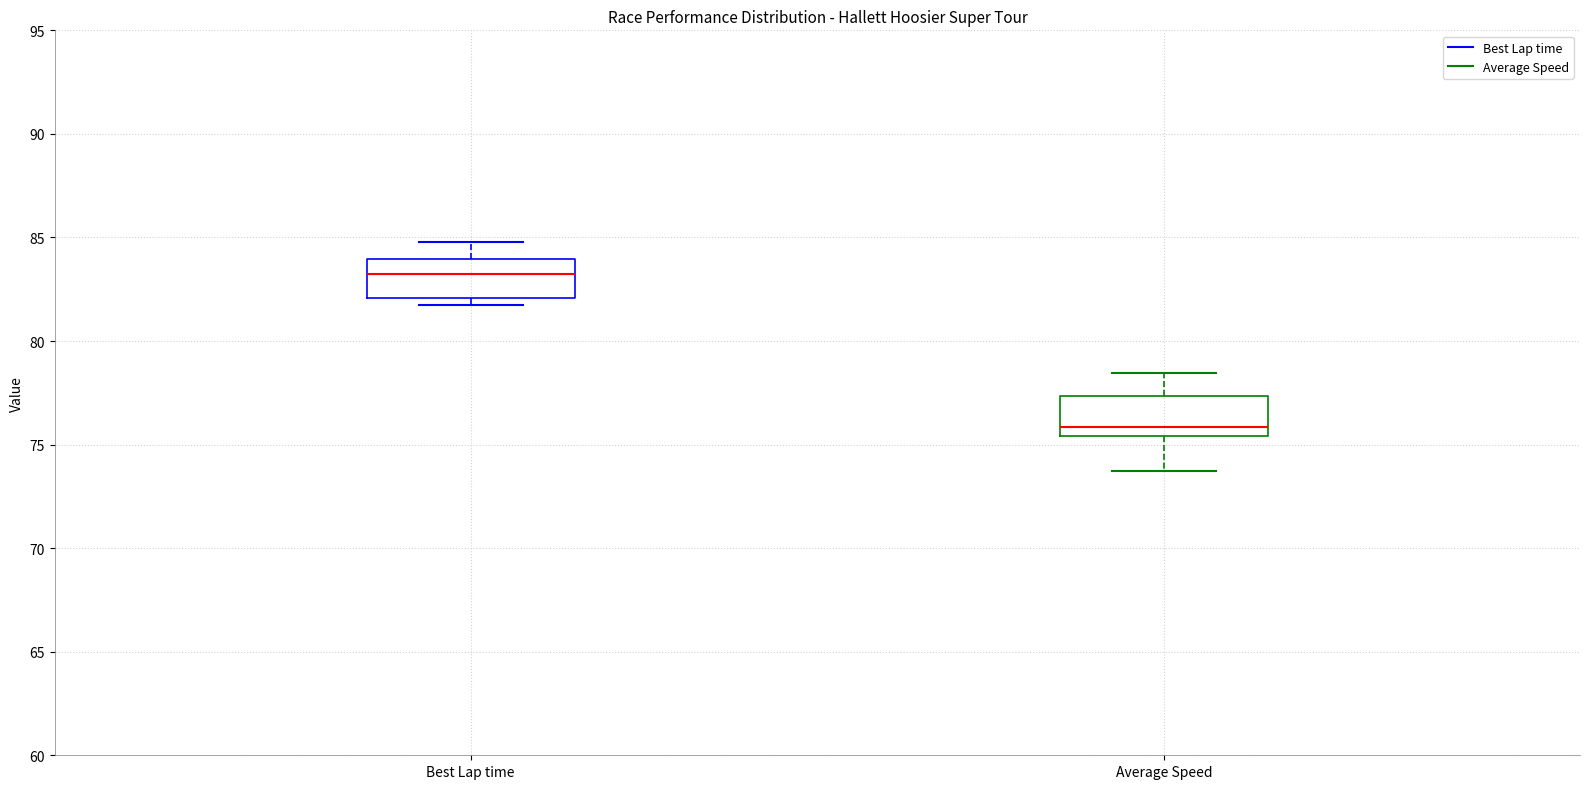

Which box's median line is the lowest?

Average Speed